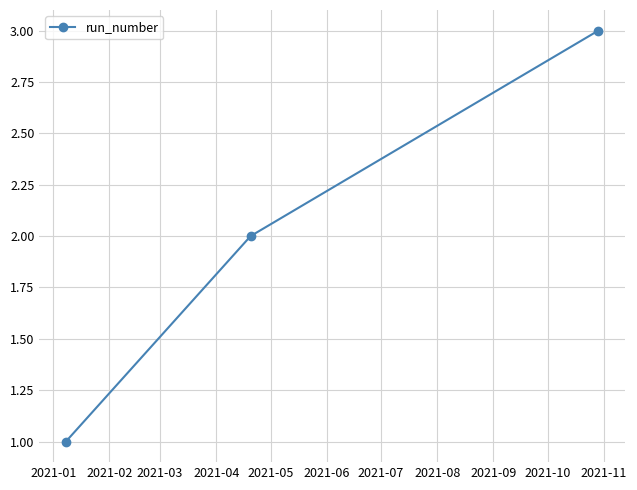

What is the maximum value shown in the chart?

3